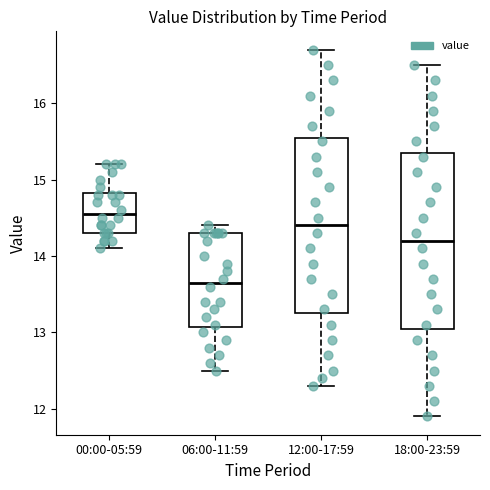

Reading left to right, transcribe this box plot: for each box, give where its median line is, the range the box spans, and where its two whiskers end, as read against the y-axis. The values are not printed on the chart, so give them approximately, as read against the axis.

00:00-05:59: median 14.6, box 14.3 to 14.8, whiskers 14.1 to 15.2
06:00-11:59: median 13.7, box 13.1 to 14.3, whiskers 12.5 to 14.4
12:00-17:59: median 14.4, box 13.3 to 15.6, whiskers 12.3 to 16.7
18:00-23:59: median 14.2, box 13.1 to 15.4, whiskers 11.9 to 16.5